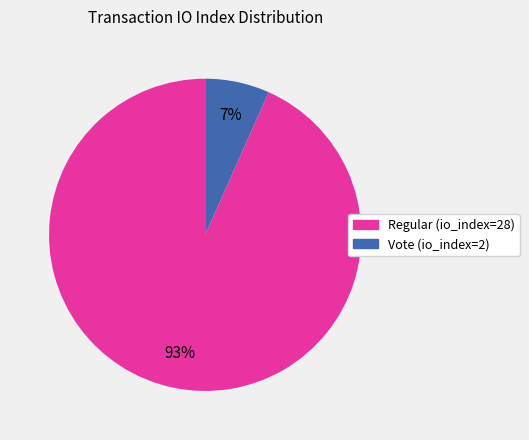

To the nearest percent, what is the average slice percentage?

50%